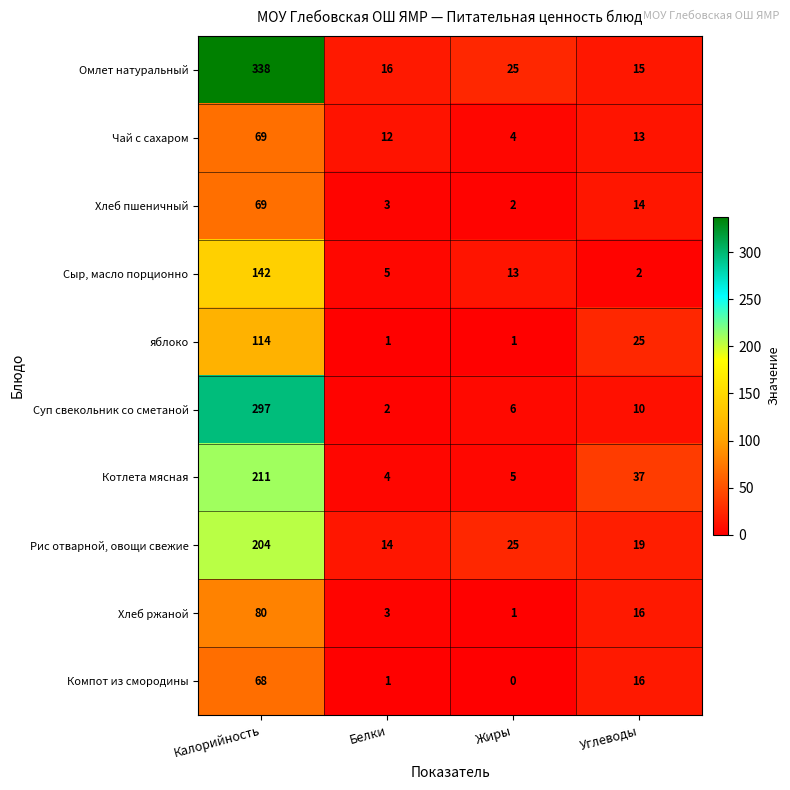

Is it true that Омлет натуральный equals 10 at Белки?

False